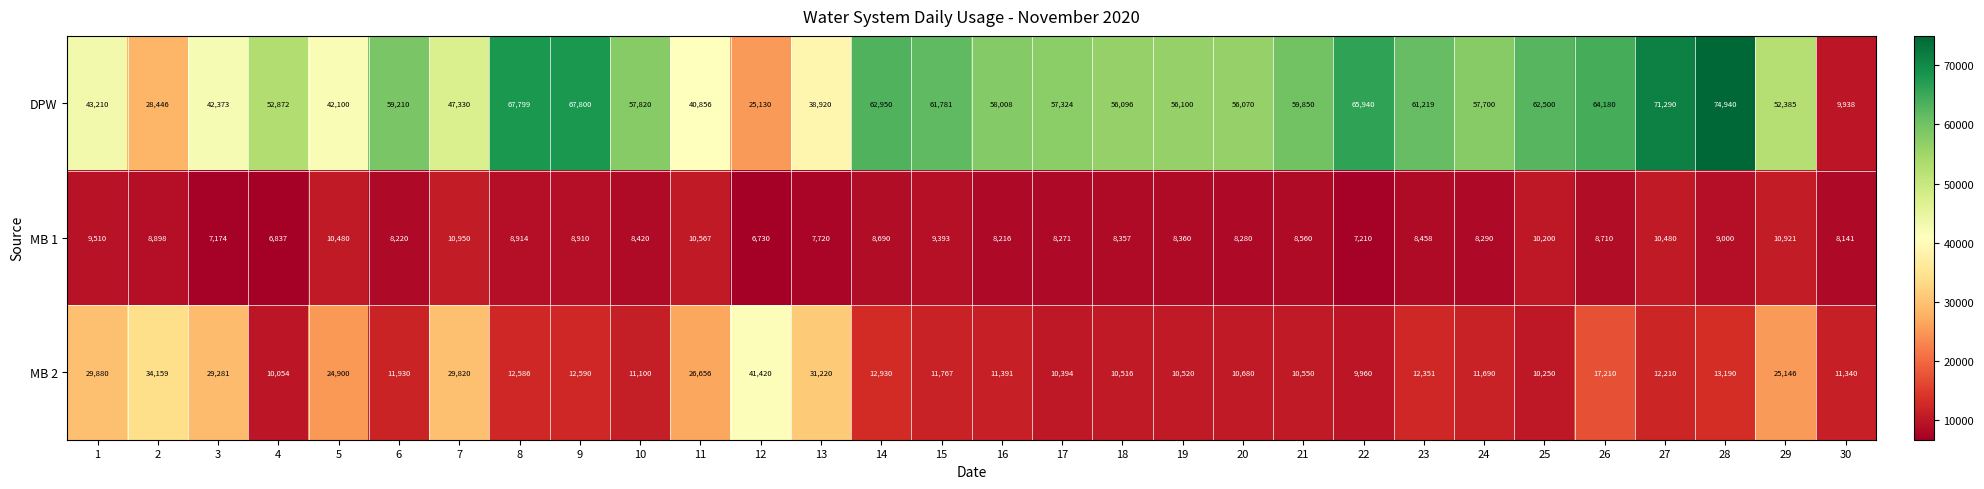

What is the spread (max minus min) of values at 7?

36380